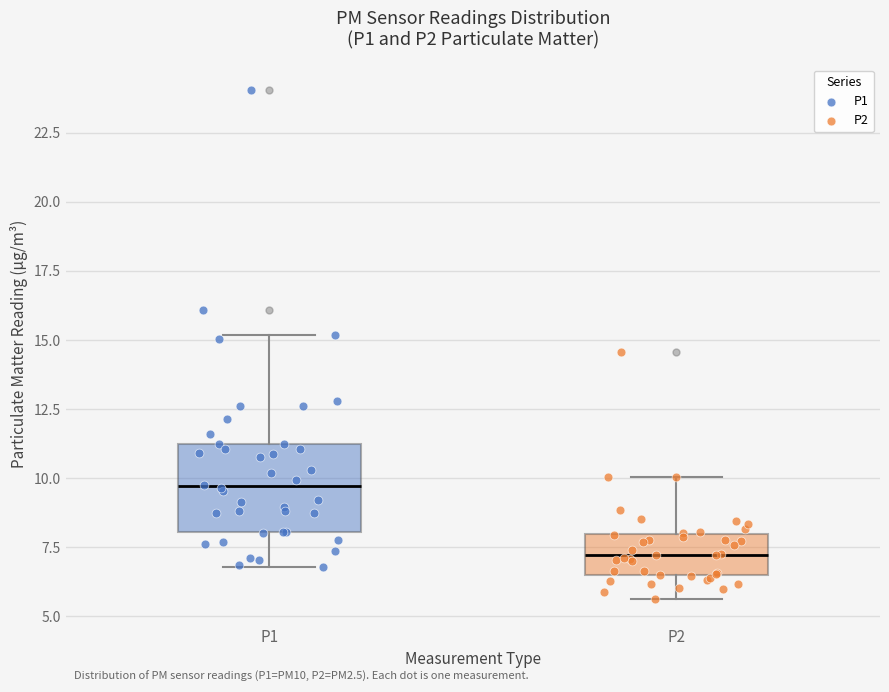

Reading left to right, read every box against the y-axis: the position of its median line, the range the box covers, and the ends of its whiskers. The values are not printed on the chart, so give them approximately, as read against the axis.

P1: median 9.5, box 8.0 to 11.0, whiskers 7.0 to 15.0
P2: median 7.0, box 6.5 to 8.0, whiskers 5.5 to 10.0